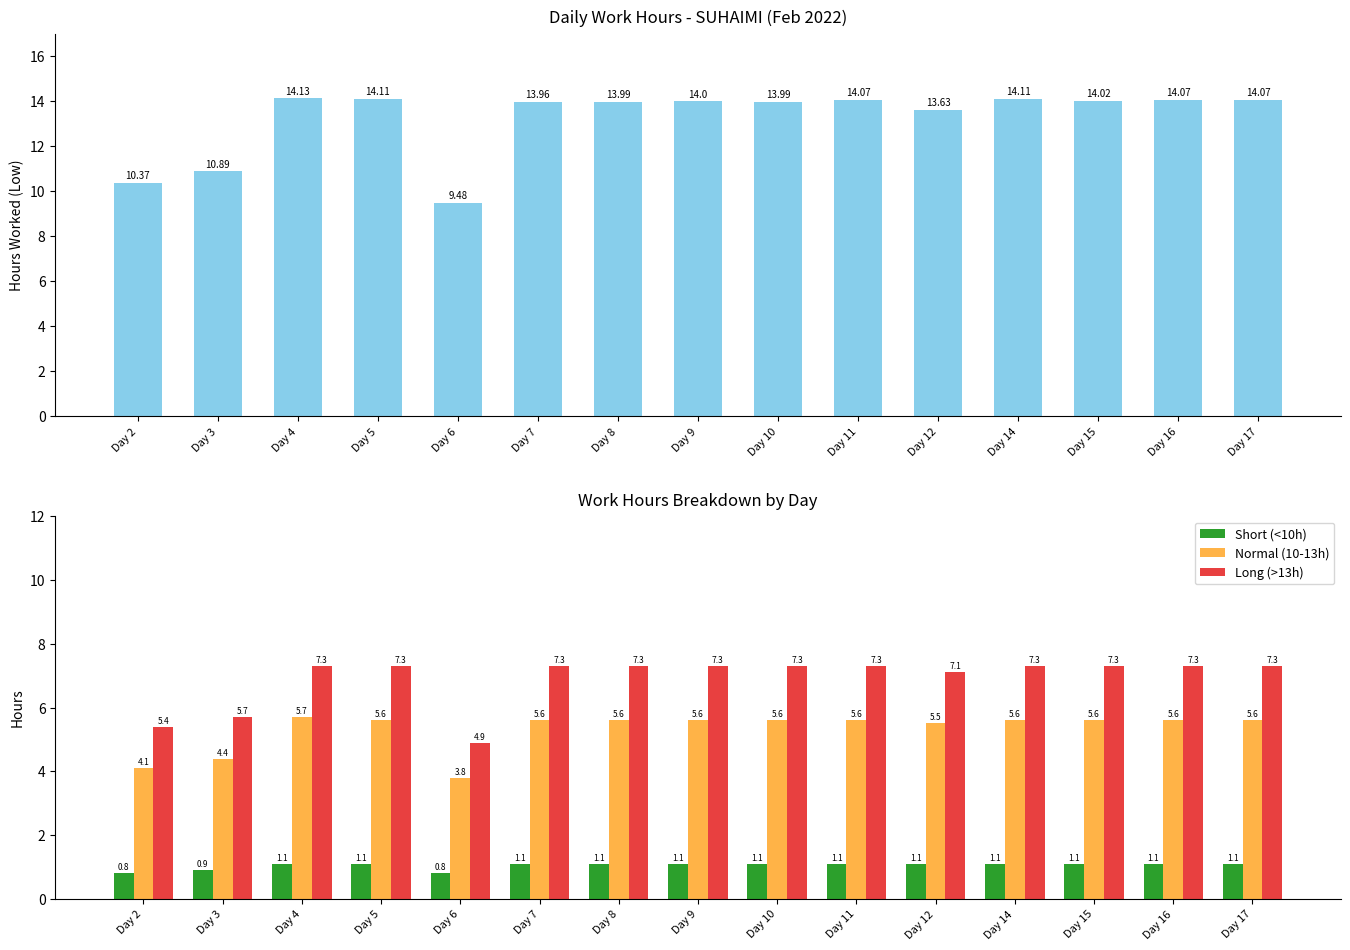

Which series changed the most between Day 2 and Day 3?

Low